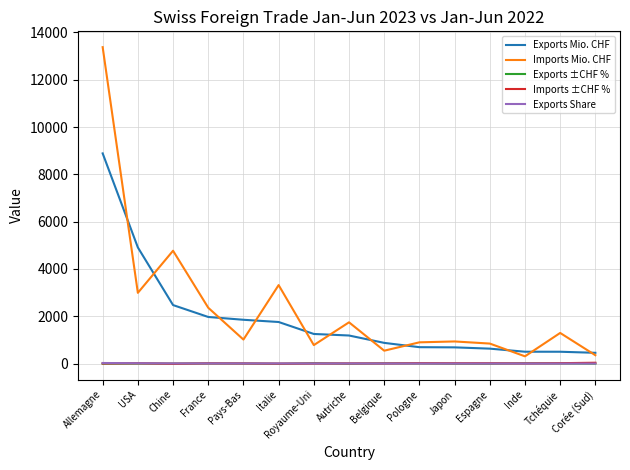

What is the difference between the second highest and minimum values in the Imports Mio. CHF series?

4463.1